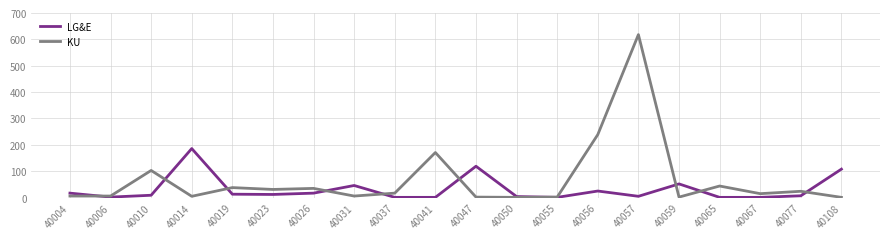

In LG&E, how many points are higher than both neighbors (excluding endpoints)?

5